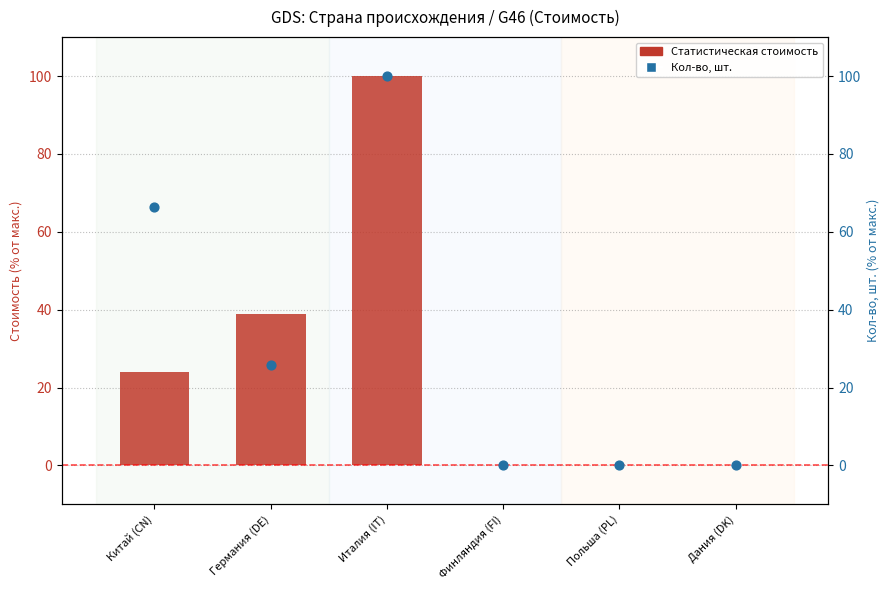

Is the value of Кол-во, шт. (нормализованное) at Польша (PL) greater than the value of Статистическая стоимость (нормализованная) at Дания (DK)?

No